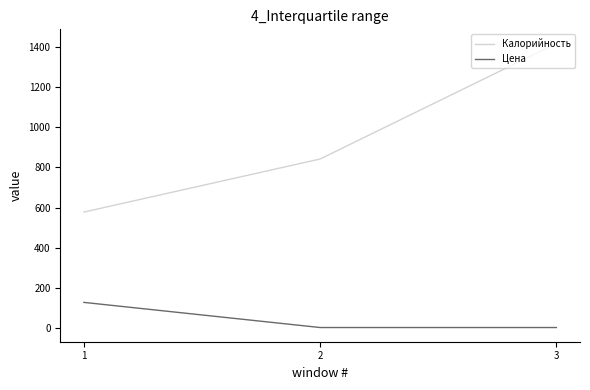

How many lines are shown in the chart?

2